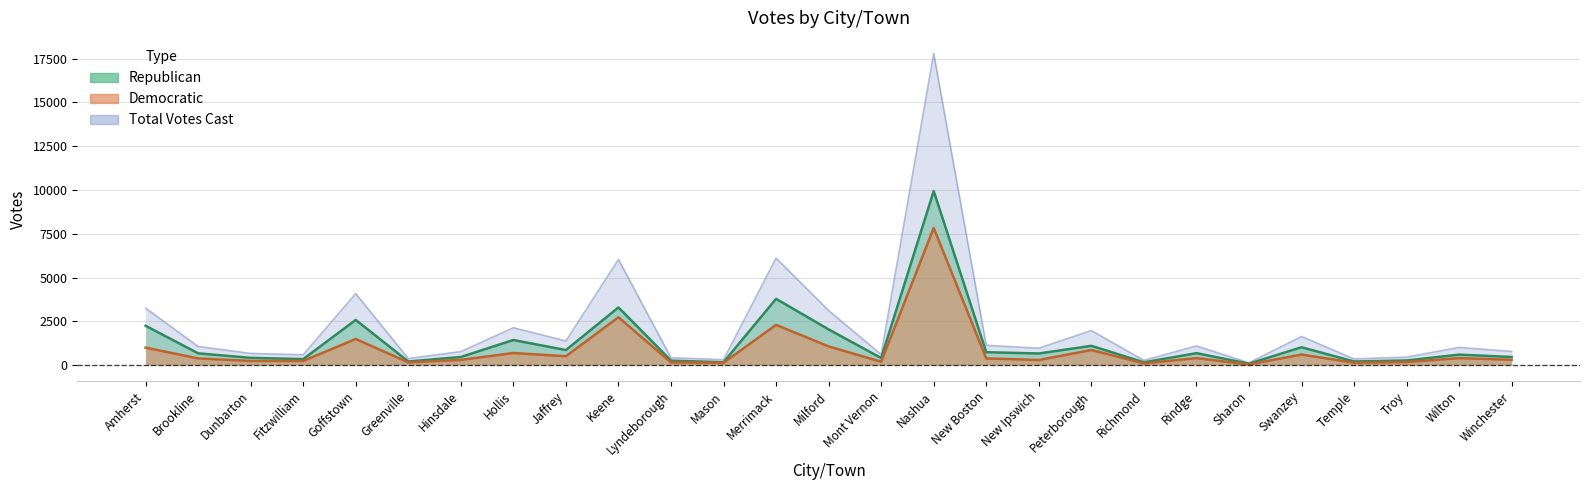

What is the difference between the maximum and second lowest values in the Total Votes Cast series?

17509